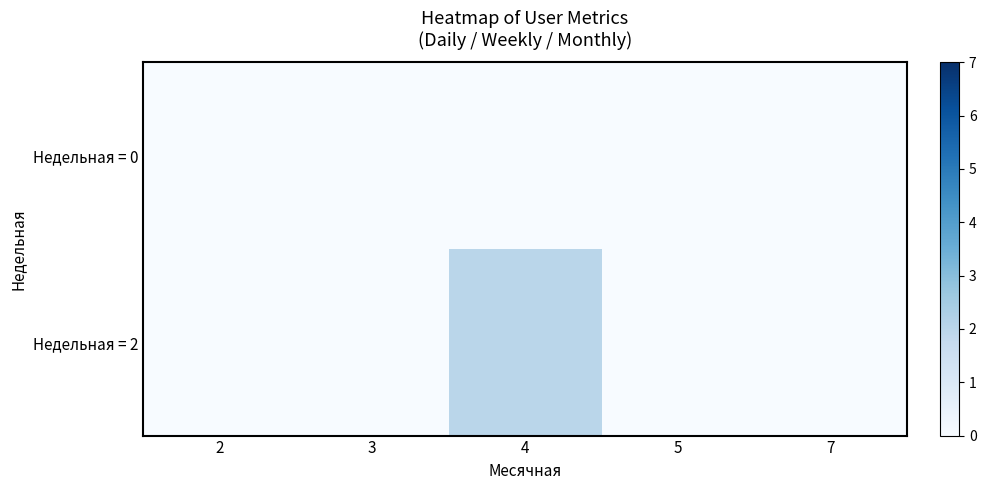

Reading left to right, what are all the values shown in this chart?

Недельная = 0: 2=0	3=0	4=0	5=0	7=0
Недельная = 2: 2=0	3=0	4=2	5=0	7=0